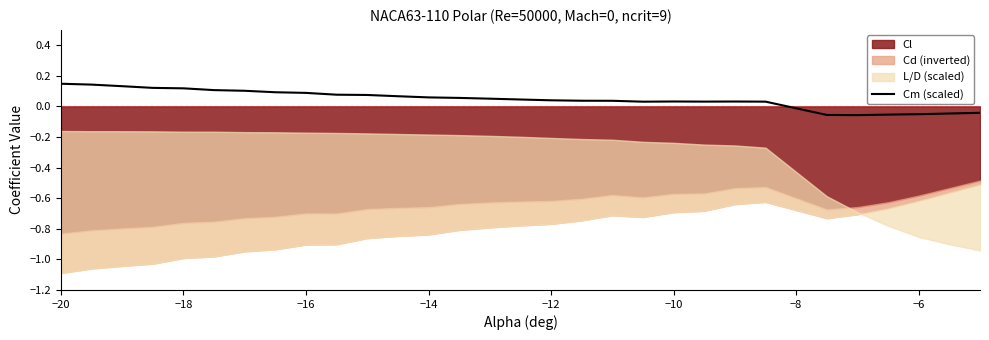

Reading left to right, extract all data points from this chart.

0.1	0.1	0.1	0.1	0.1	0.1	0.1	0.1	0.1	0.1	0.1	0.1	0.1	0.1	0.1	0.0	0.0	0.0	0.0	0.0	0.0	0.0	0.0	0.0	-0.1	-0.1	-0.1	-0.1	-0.0	-0.0